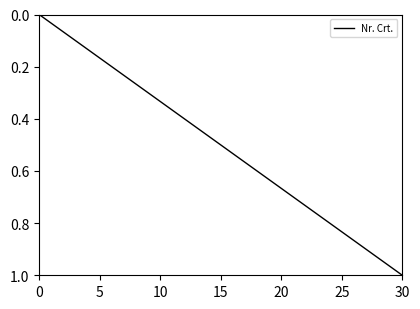

At which category does the chart reach its peak across all series?

30